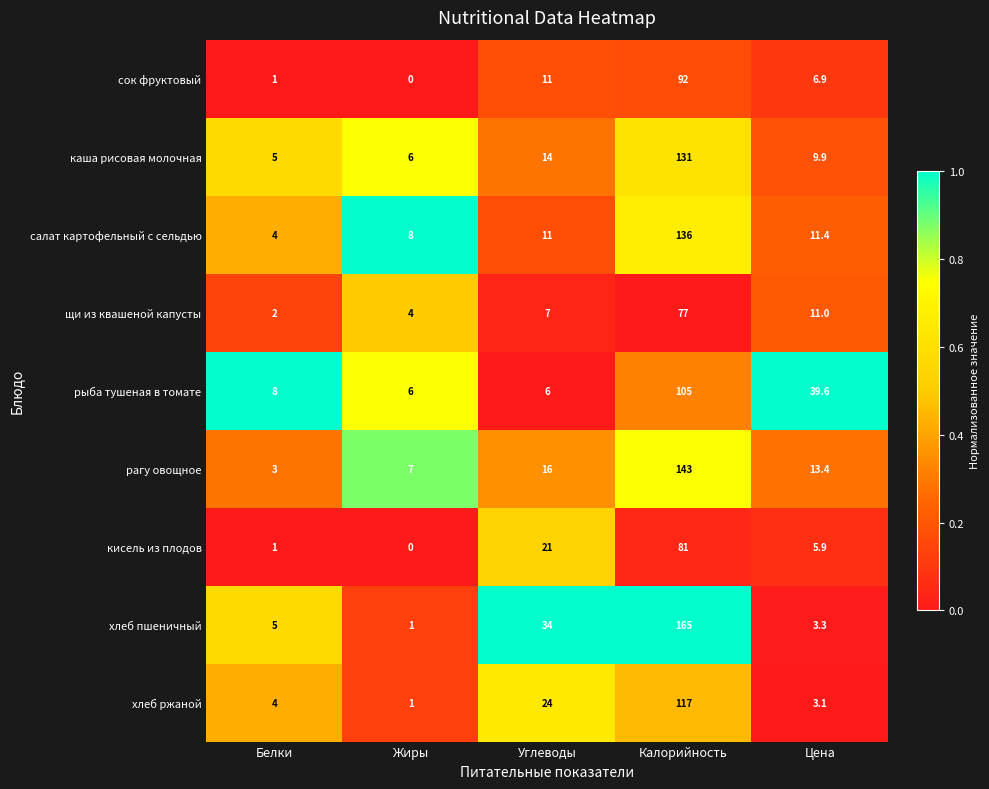

What is the highest value of the рагу овощное series?

143.0